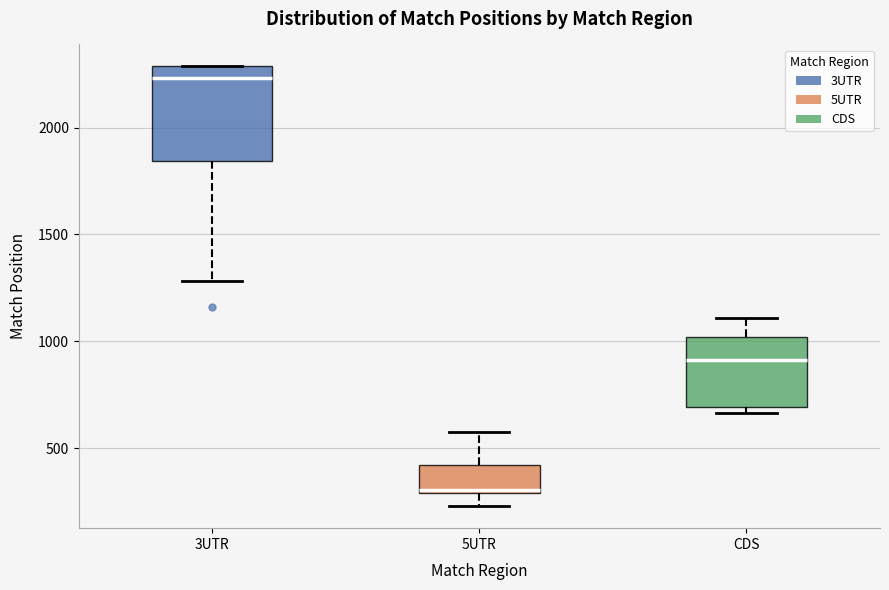

Comparing the boxes themselves (not the whiskers), which one is the tallest?

3UTR